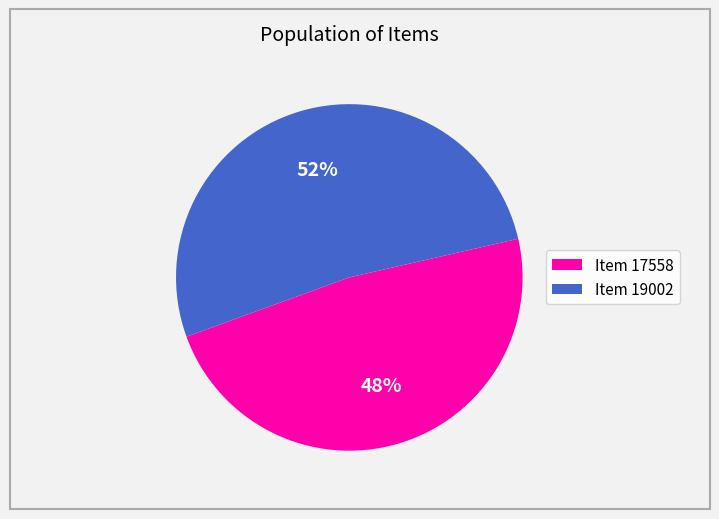

To the nearest percent, what is the difference between the largest and smallest slice percentages?

4%